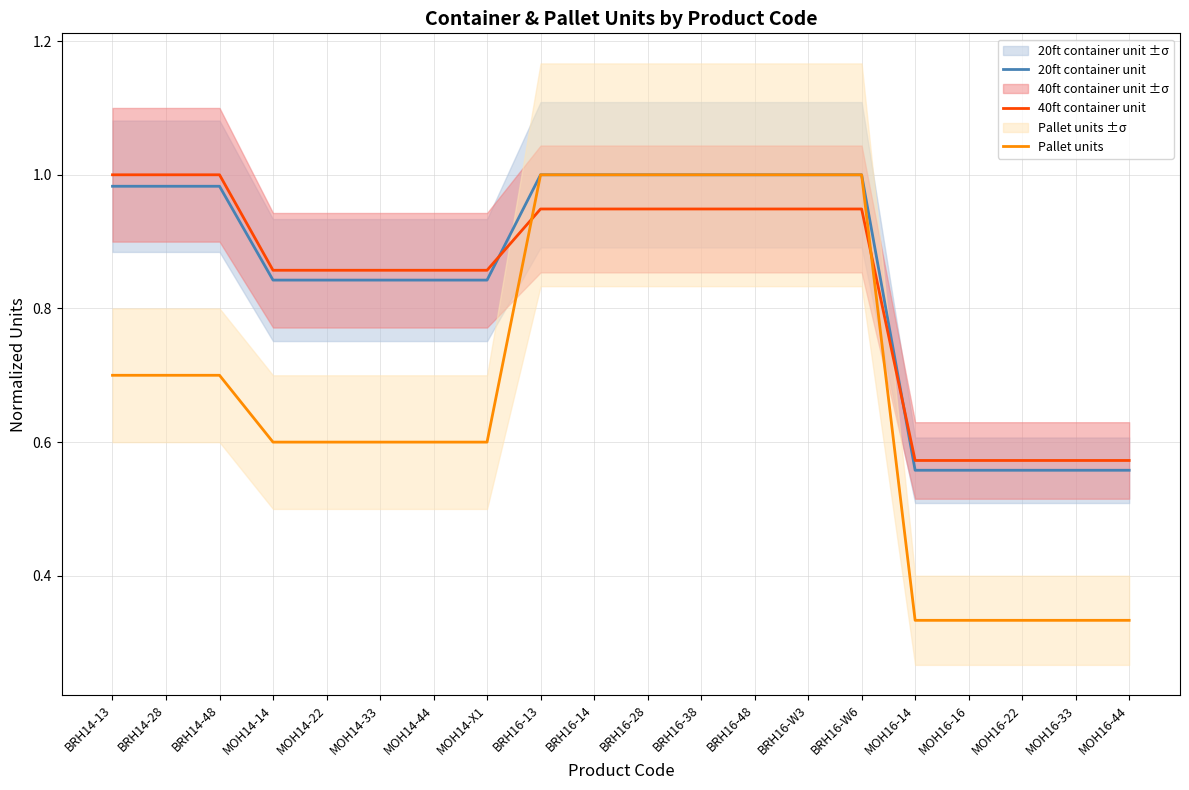

Reading left to right, extract all data points from this chart.

20ft container unit: BRH14-13=1.0	BRH14-28=1.0	BRH14-48=1.0	MOH14-14=0.8	MOH14-22=0.8	MOH14-33=0.8	MOH14-44=0.8	MOH14-X1=0.8	BRH16-13=1.0	BRH16-14=1.0	BRH16-28=1.0	BRH16-38=1.0	BRH16-48=1.0	BRH16-W3=1.0	BRH16-W6=1.0	MOH16-14=0.6	MOH16-16=0.6	MOH16-22=0.6	MOH16-33=0.6	MOH16-44=0.6
40ft container unit: BRH14-13=1.0	BRH14-28=1.0	BRH14-48=1.0	MOH14-14=0.9	MOH14-22=0.9	MOH14-33=0.9	MOH14-44=0.9	MOH14-X1=0.9	BRH16-13=0.9	BRH16-14=0.9	BRH16-28=0.9	BRH16-38=0.9	BRH16-48=0.9	BRH16-W3=0.9	BRH16-W6=0.9	MOH16-14=0.6	MOH16-16=0.6	MOH16-22=0.6	MOH16-33=0.6	MOH16-44=0.6
Pallet units: BRH14-13=0.7	BRH14-28=0.7	BRH14-48=0.7	MOH14-14=0.6	MOH14-22=0.6	MOH14-33=0.6	MOH14-44=0.6	MOH14-X1=0.6	BRH16-13=1.0	BRH16-14=1.0	BRH16-28=1.0	BRH16-38=1.0	BRH16-48=1.0	BRH16-W3=1.0	BRH16-W6=1.0	MOH16-14=0.3	MOH16-16=0.3	MOH16-22=0.3	MOH16-33=0.3	MOH16-44=0.3